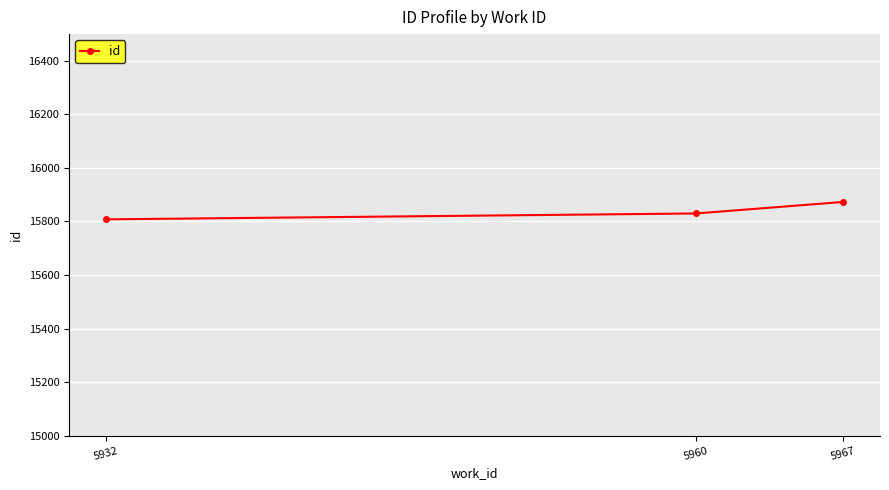

Between 5932 and 5960, which is larger?

5960